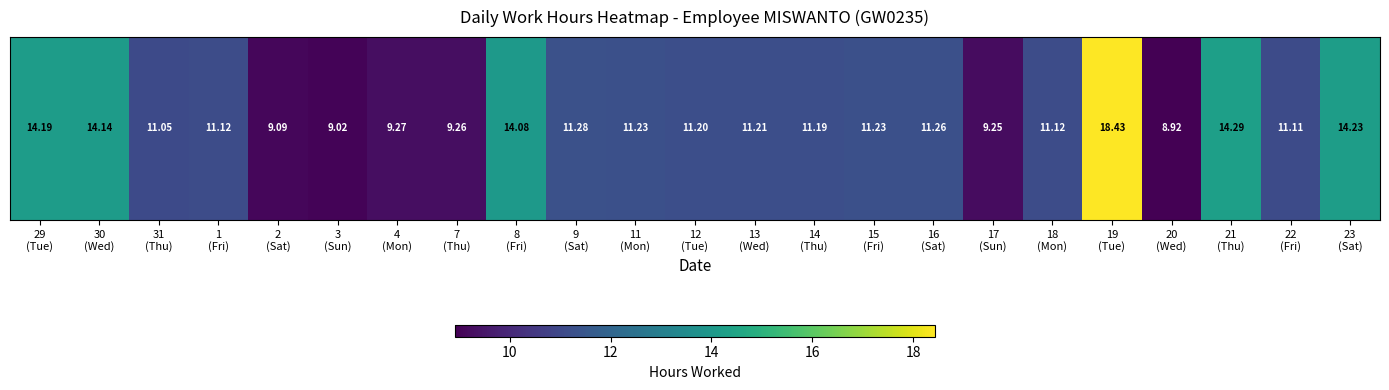

Reading right to left, what are all the values shown in this chart?

14.2	11.1	14.3	8.9	18.4	11.1	9.2	11.3	11.2	11.2	11.2	11.2	11.2	11.3	14.1	9.3	9.3	9.0	9.1	11.1	11.1	14.1	14.2